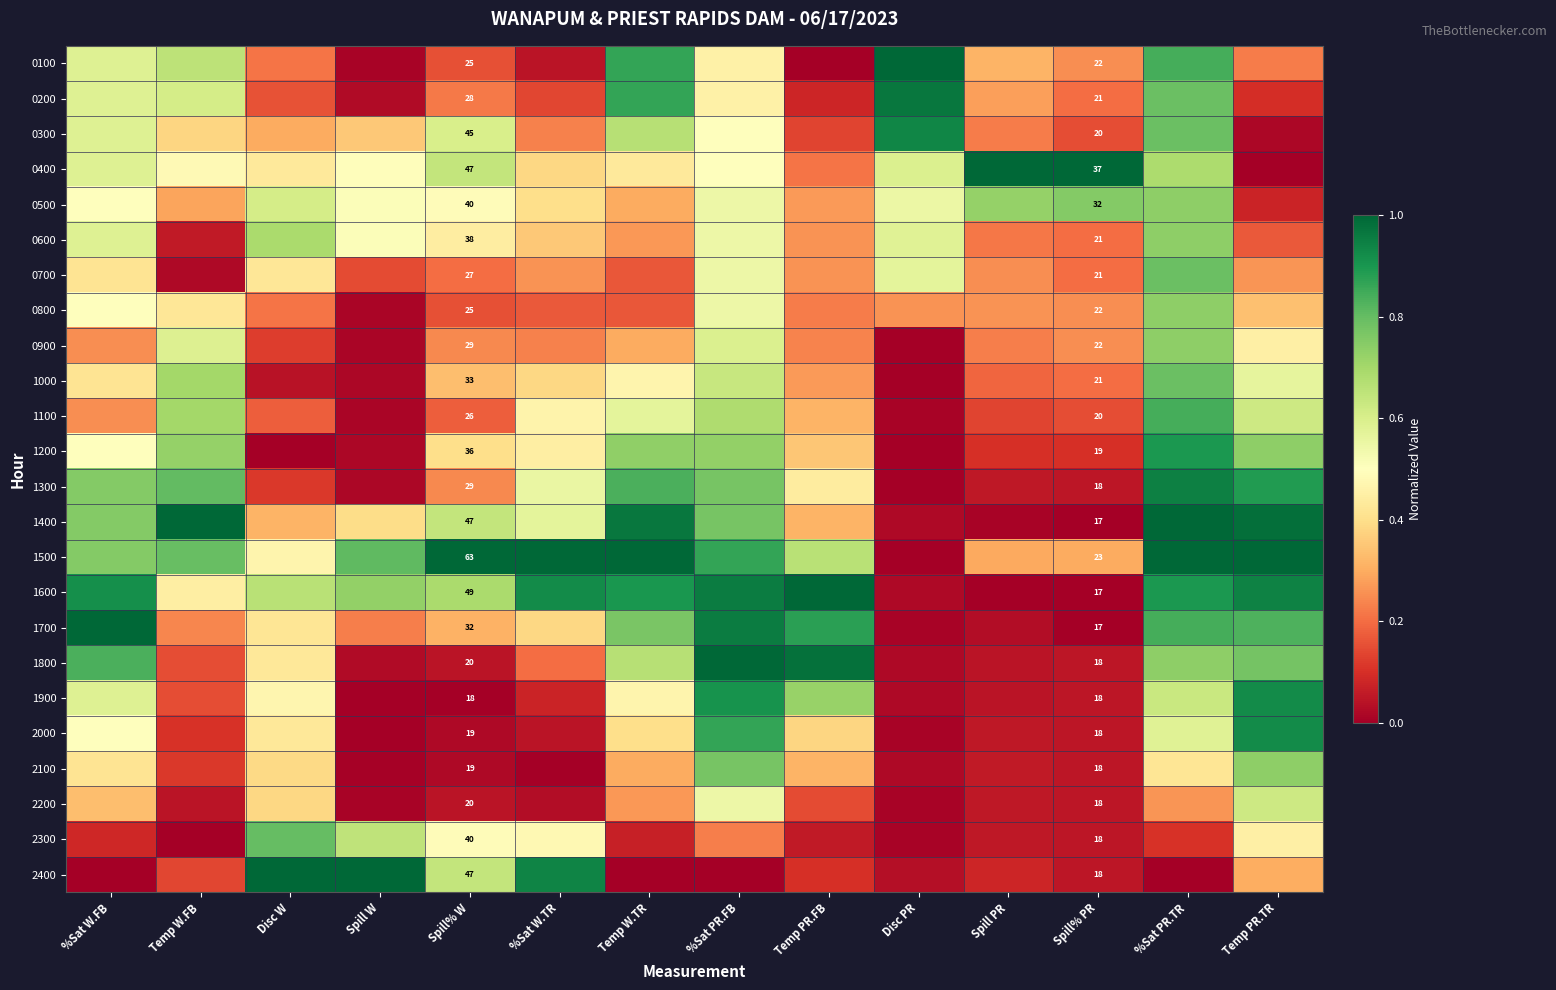

True or false: 1900 has a value of 0.7 at Temp PR.FB.

True